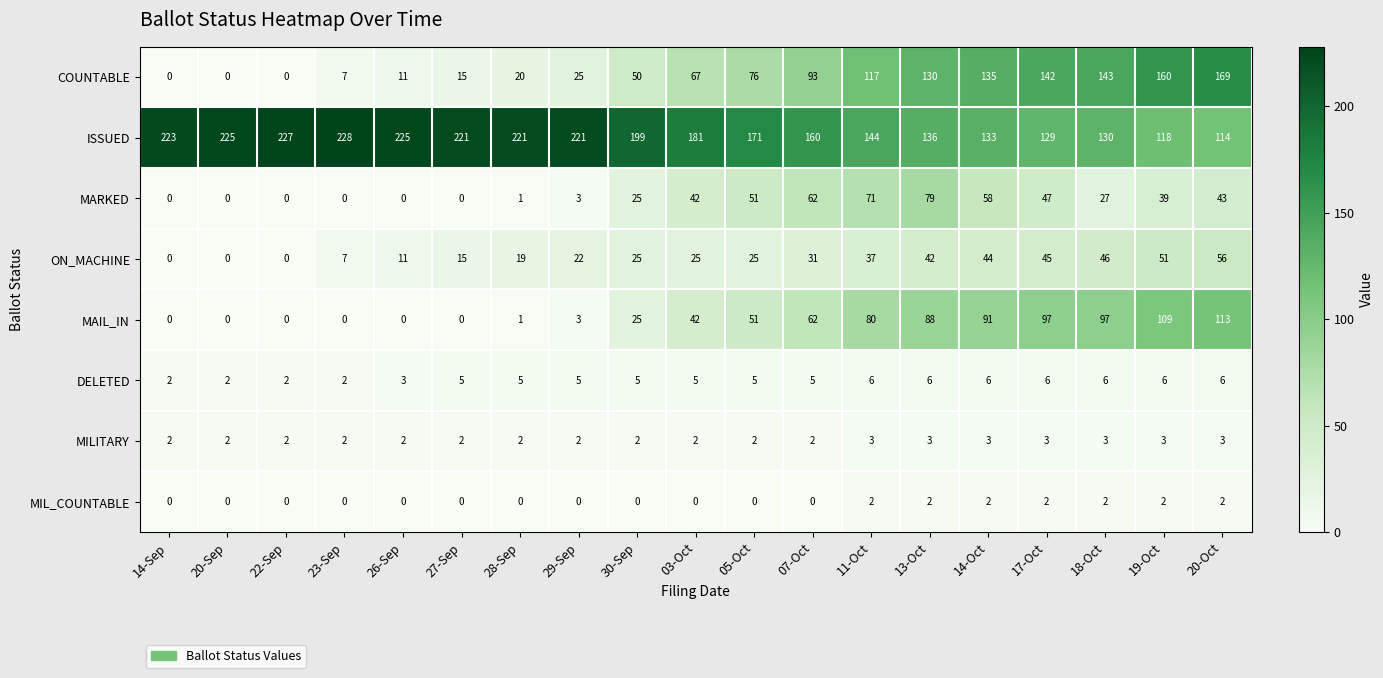

At which category is the sum across all series the highest?

20-Oct